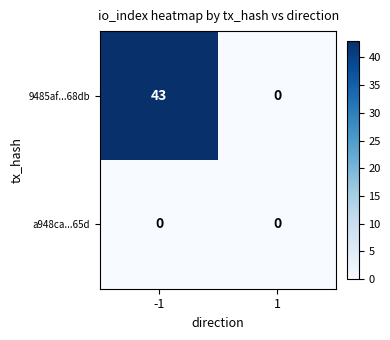

Between -1 and 1, which series saw the biggest shift?

9485af...68db